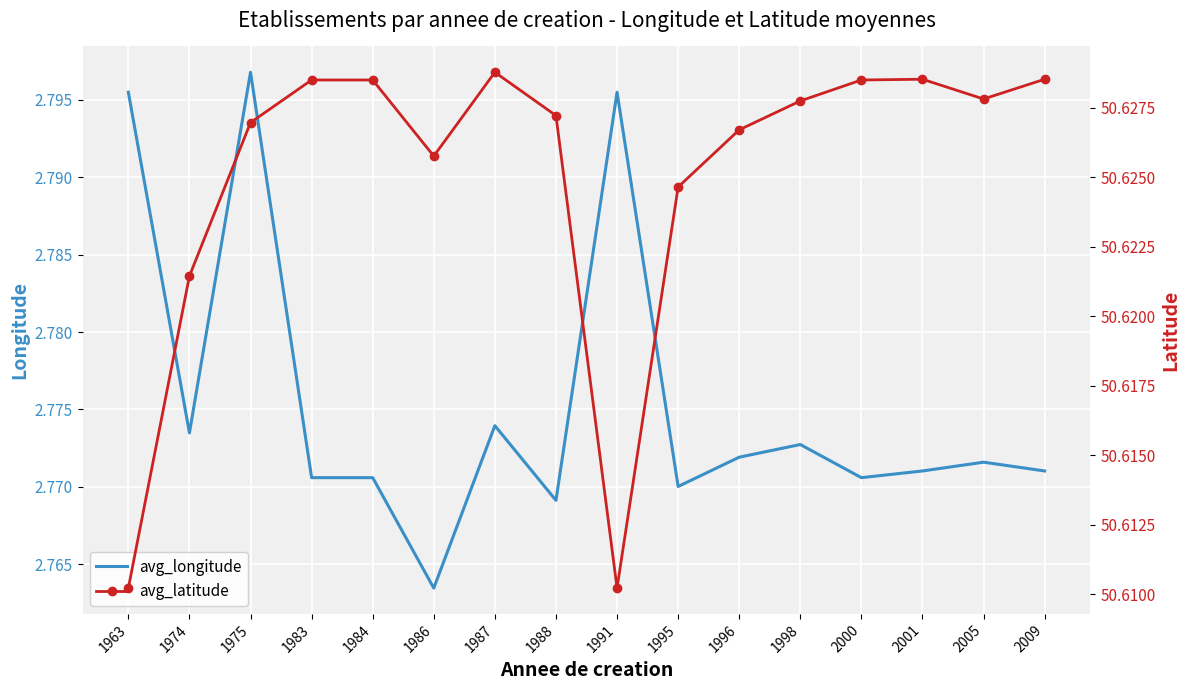

At 1986, list the series in order from largest to smallest.

avg_latitude, avg_longitude